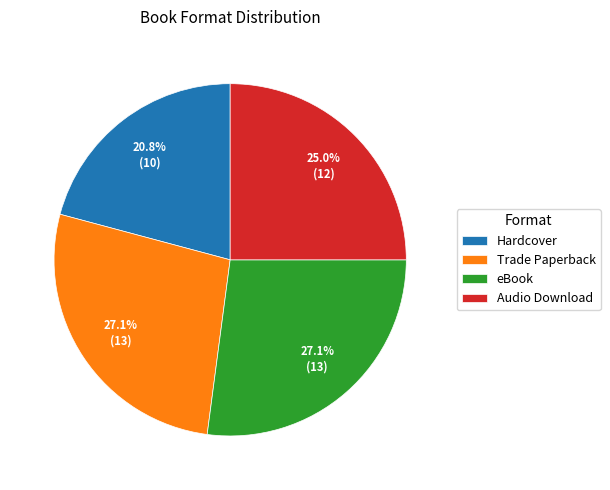

To the nearest percent, what is the difference between the largest and smallest slice percentages?

6%